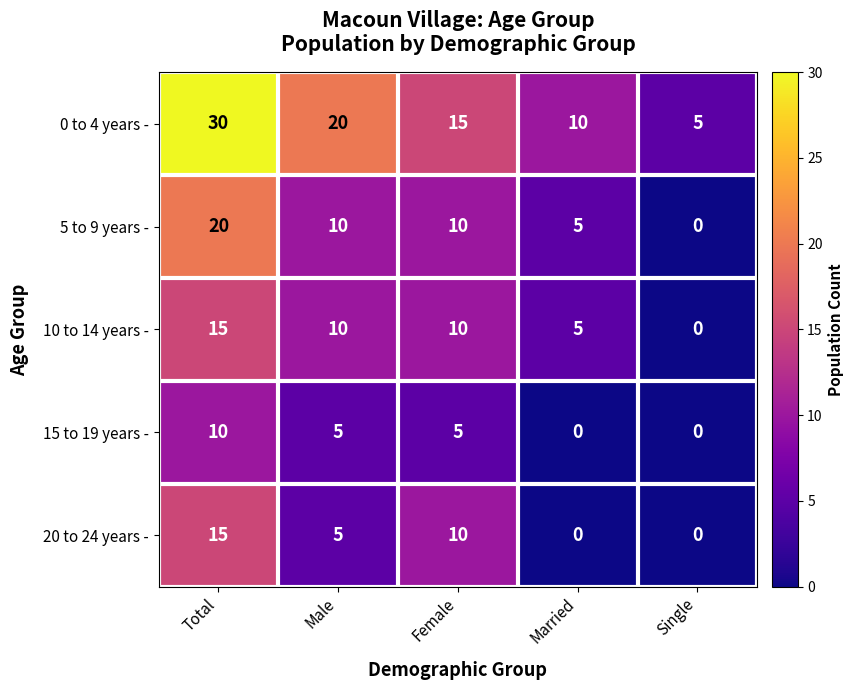

Reading left to right, list all the values displayed in this chart.

0 to 4 years -: Total=30	Male=20	Female=15	Married=10	Single=5
5 to 9 years -: Total=20	Male=10	Female=10	Married=5	Single=0
10 to 14 years -: Total=15	Male=10	Female=10	Married=5	Single=0
15 to 19 years -: Total=10	Male=5	Female=5	Married=0	Single=0
20 to 24 years -: Total=15	Male=5	Female=10	Married=0	Single=0